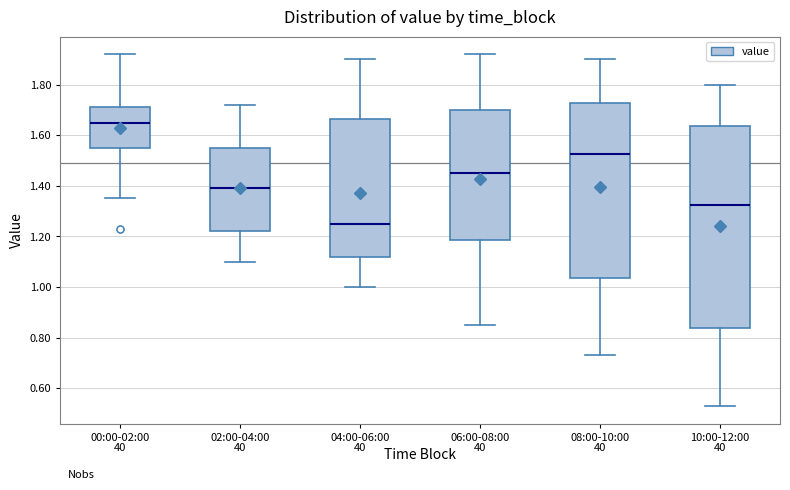

Reading left to right, read every box against the y-axis: the position of its median line, the range the box covers, and the ends of its whiskers. The values are not printed on the chart, so give them approximately, as read against the axis.

00:00-02:00: median 1.66, box 1.56 to 1.72, whiskers 1.36 to 1.92
02:00-04:00: median 1.40, box 1.22 to 1.56, whiskers 1.10 to 1.72
04:00-06:00: median 1.26, box 1.12 to 1.66, whiskers 1.00 to 1.90
06:00-08:00: median 1.46, box 1.18 to 1.70, whiskers 0.86 to 1.92
08:00-10:00: median 1.52, box 1.04 to 1.72, whiskers 0.74 to 1.90
10:00-12:00: median 1.32, box 0.84 to 1.64, whiskers 0.54 to 1.80